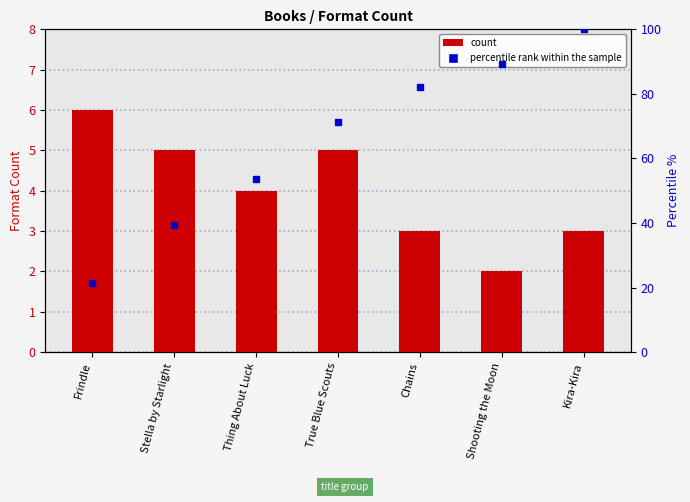

What position from the left is True Blue Scouts?

4